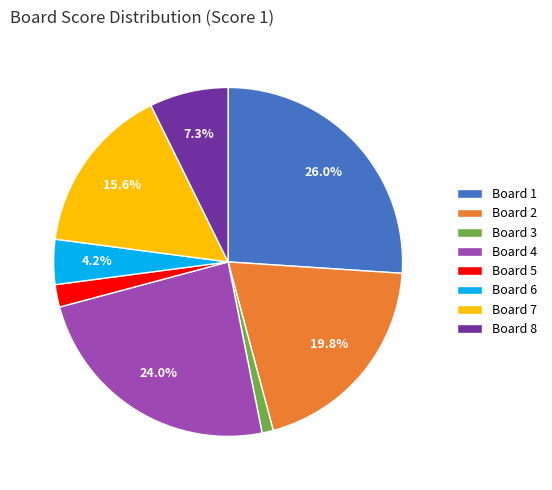

To the nearest percent, what is the average slice percentage?

12%